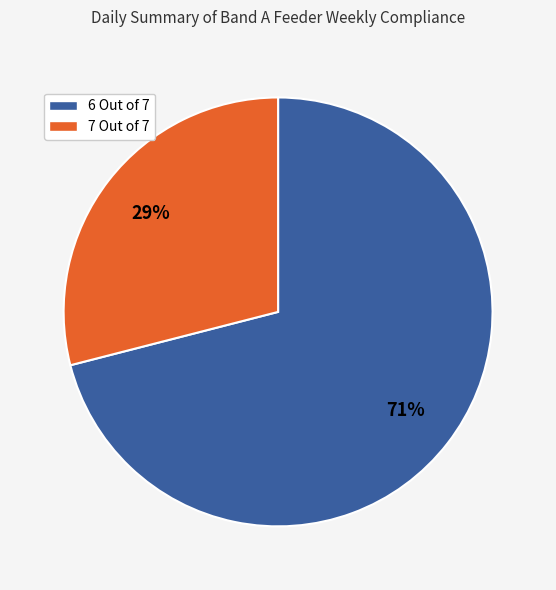

To the nearest percent, what percentage of the pie is 6 Out of 7?

71%